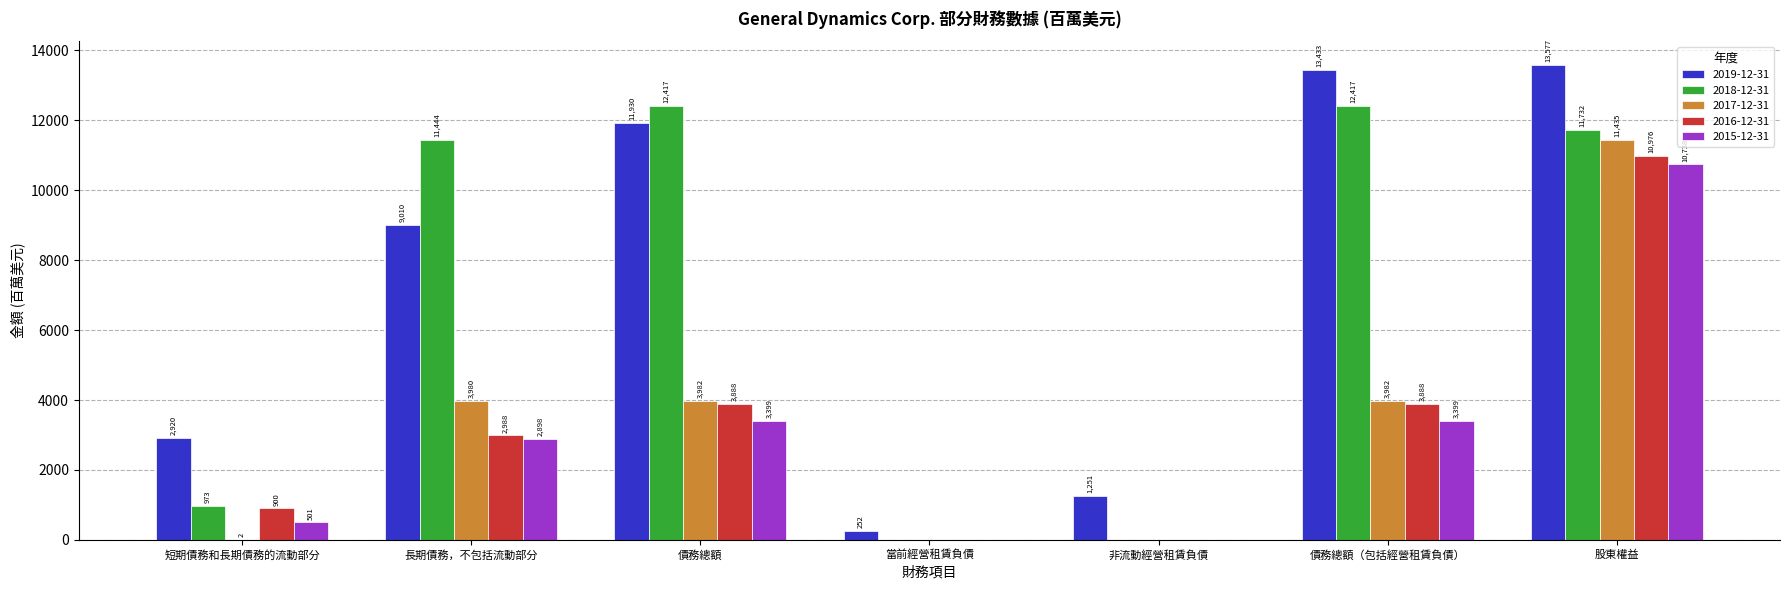

At which label is 2018-12-31 closest to 6208?

短期債務和長期債務的流動部分